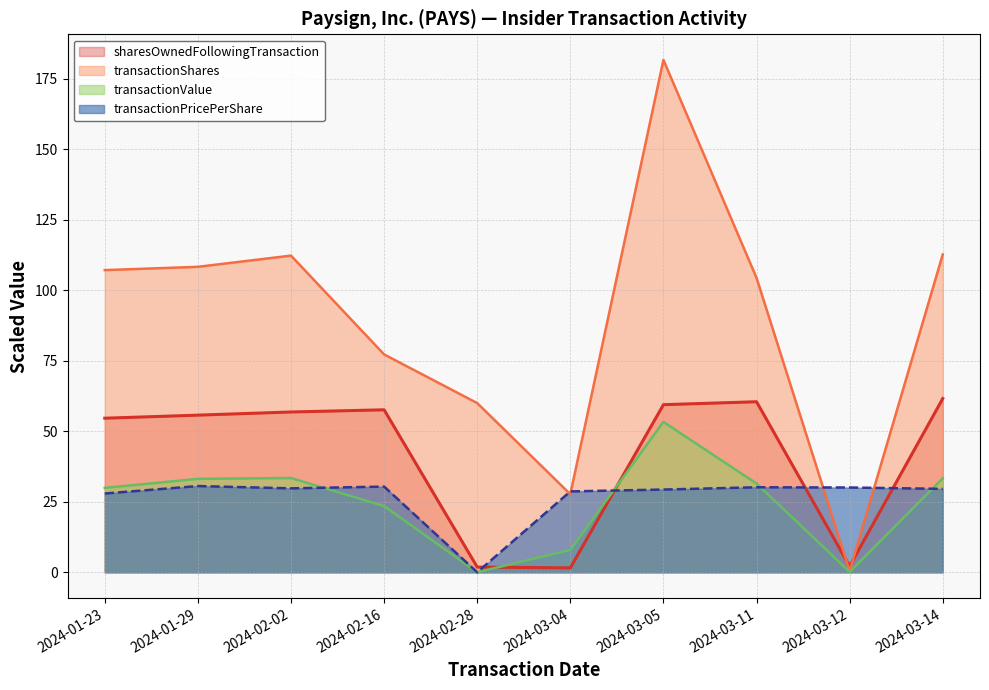

What is the sum of the transactionValue values at 2024-03-04 and 2024-03-14?

41.3